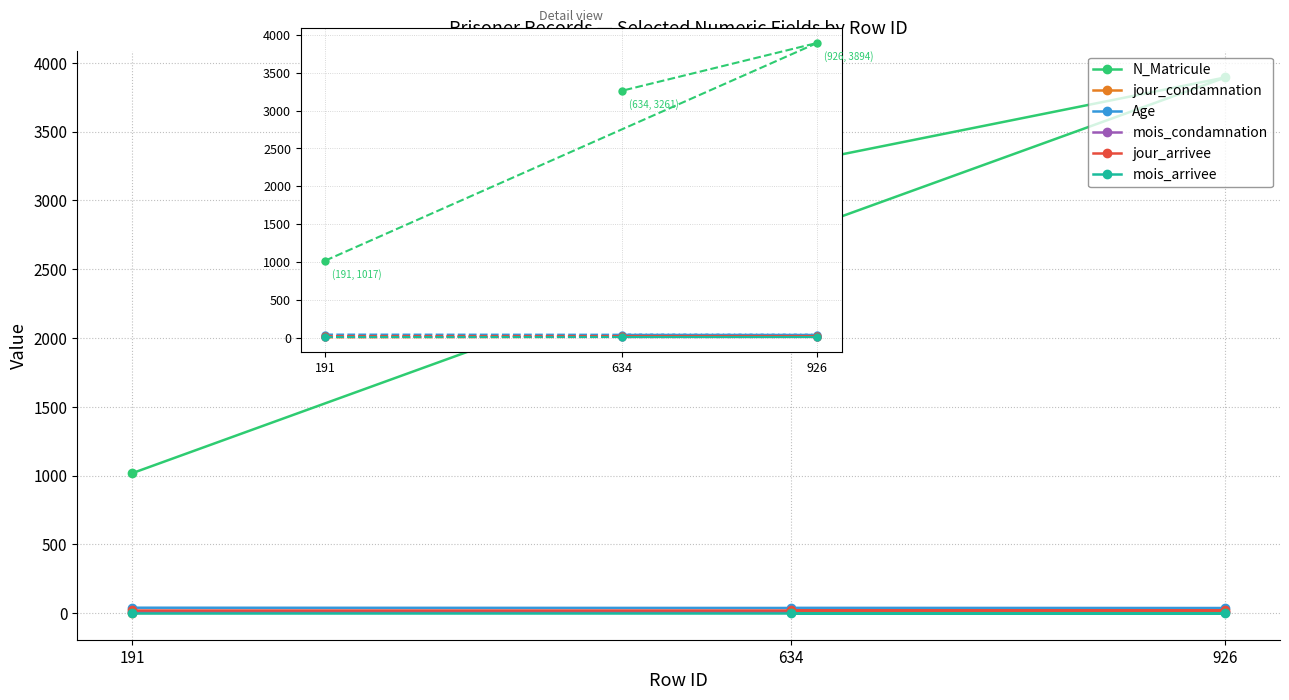

Which series has the largest total across all categories?

N_Matricule